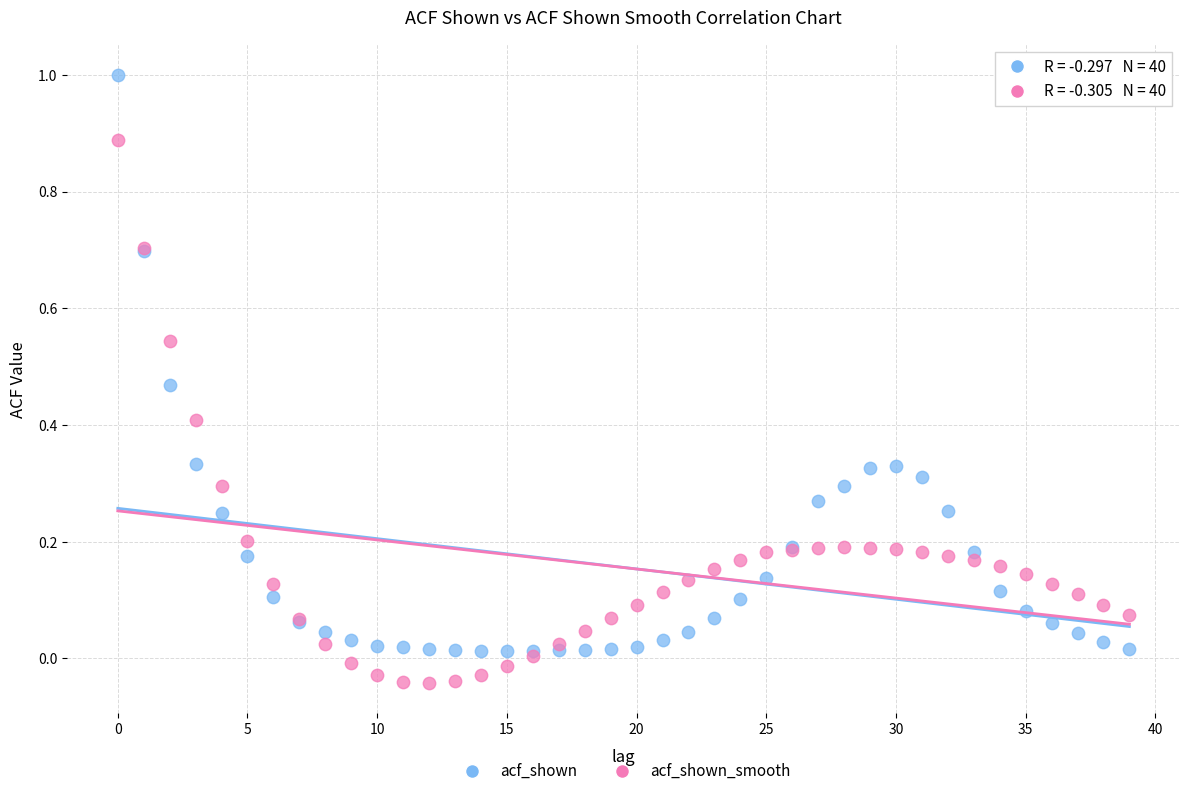

Which series has the widest spread of Y values?

acf_shown